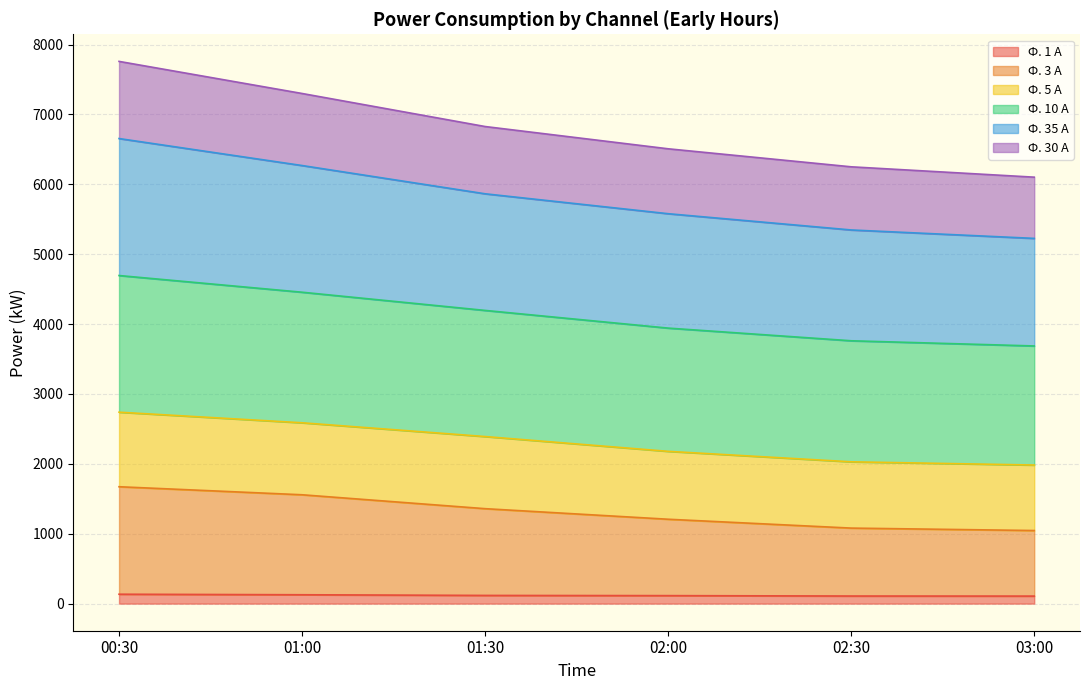

Is it true that Ф. 1 А equals 107.5 at 03:00?

True